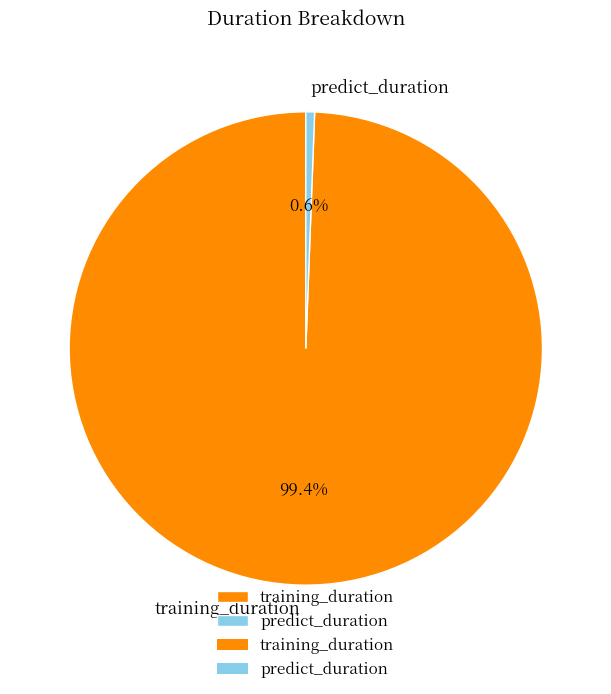

Which has a higher value, training_duration or predict_duration?

training_duration